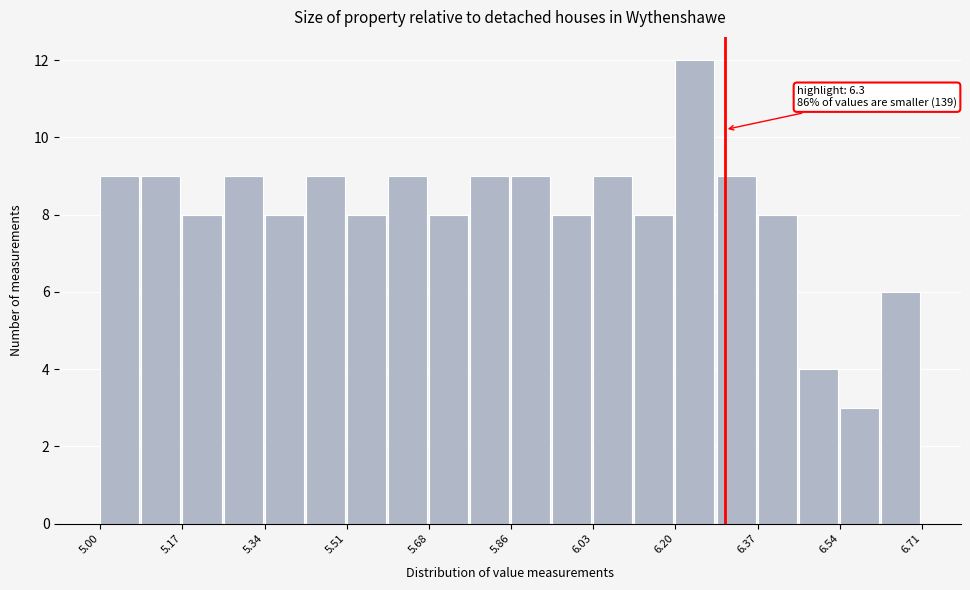

Which range on the x-axis has the tallest bar?

6.20 to 6.28